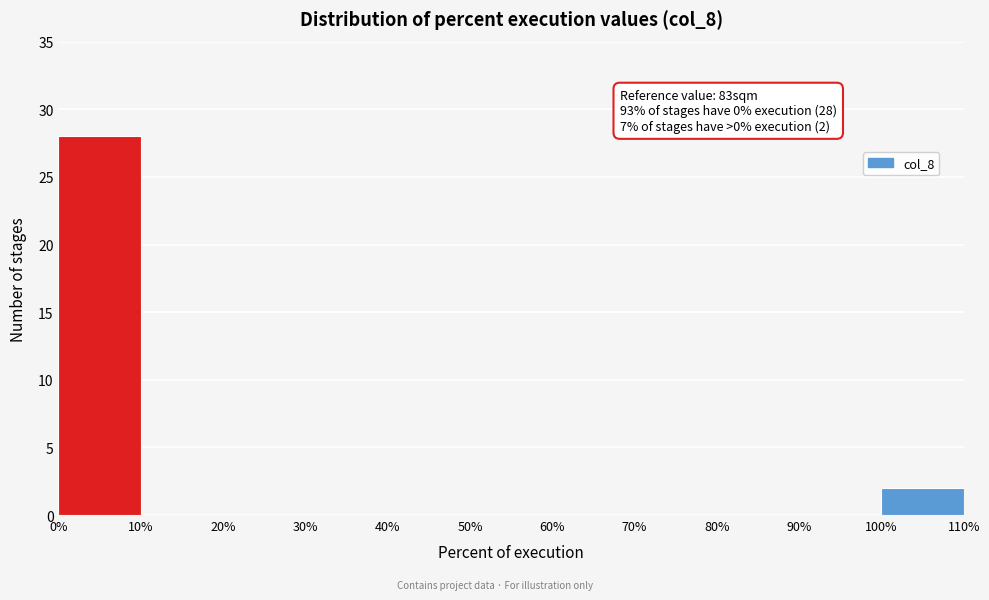

Over which range of the x-axis is the bar tallest?

0% to 10%